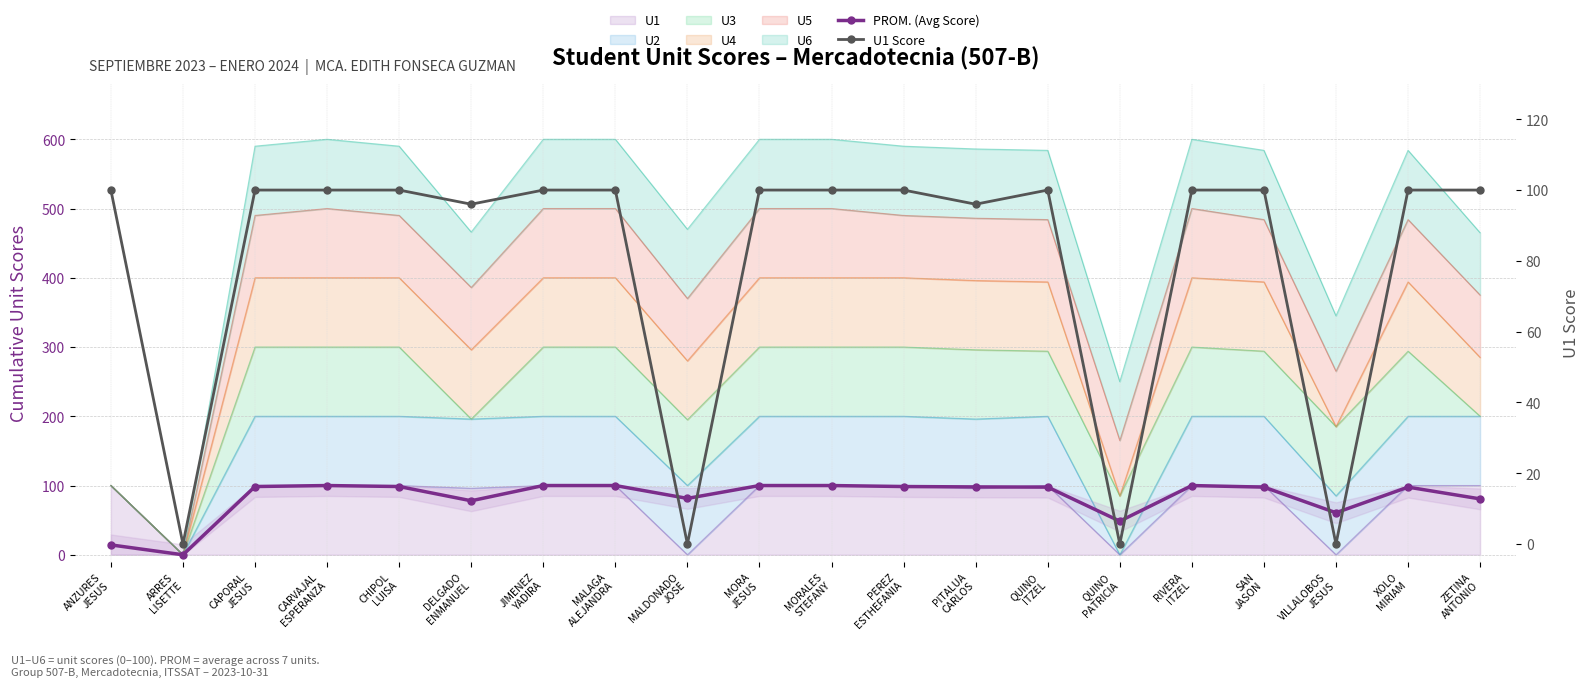

Count the number of categories in the chart.

20